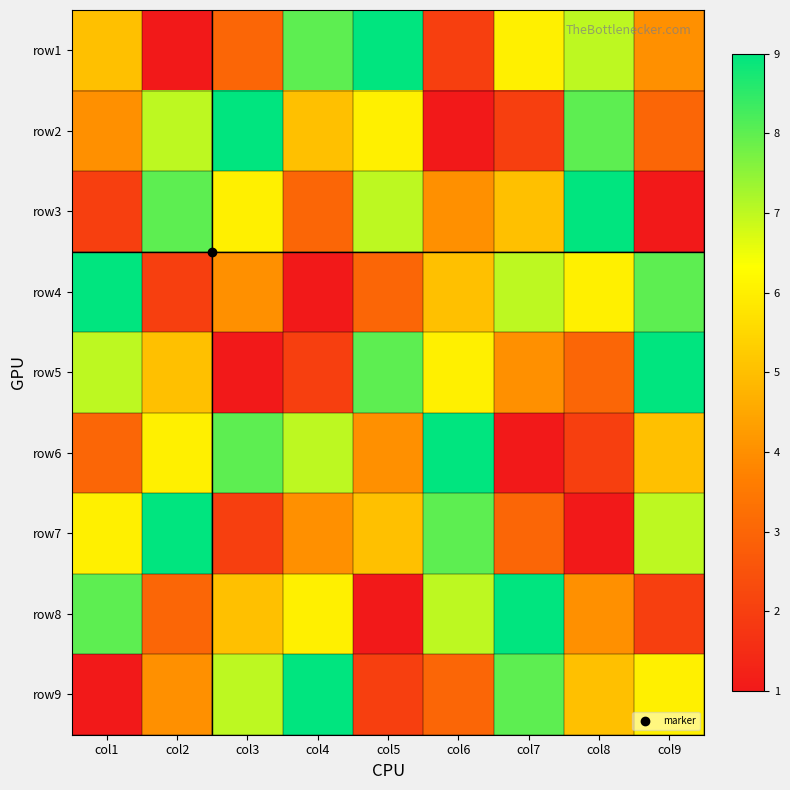

Reading left to right, transcribe all the data shown in this chart.

row1: col1=5	col2=1	col3=3	col4=8	col5=9	col6=2	col7=6	col8=7	col9=4
row2: col1=4	col2=7	col3=9	col4=5	col5=6	col6=1	col7=2	col8=8	col9=3
row3: col1=2	col2=8	col3=6	col4=3	col5=7	col6=4	col7=5	col8=9	col9=1
row4: col1=9	col2=2	col3=4	col4=1	col5=3	col6=5	col7=7	col8=6	col9=8
row5: col1=7	col2=5	col3=1	col4=2	col5=8	col6=6	col7=4	col8=3	col9=9
row6: col1=3	col2=6	col3=8	col4=7	col5=4	col6=9	col7=1	col8=2	col9=5
row7: col1=6	col2=9	col3=2	col4=4	col5=5	col6=8	col7=3	col8=1	col9=7
row8: col1=8	col2=3	col3=5	col4=6	col5=1	col6=7	col7=9	col8=4	col9=2
row9: col1=1	col2=4	col3=7	col4=9	col5=2	col6=3	col7=8	col8=5	col9=6